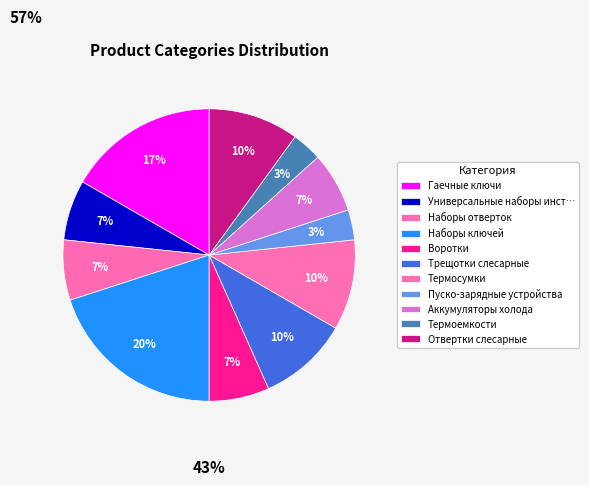

The Отвертки слесарные slice represents 1% of the pie. True or false?

False